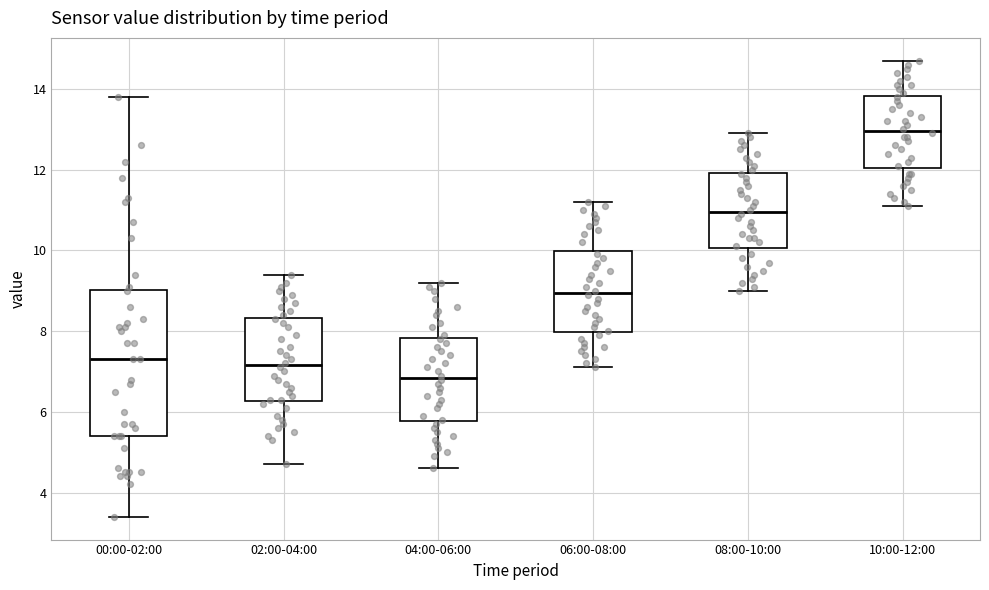

Comparing the boxes themselves (not the whiskers), which one is the tallest?

00:00-02:00